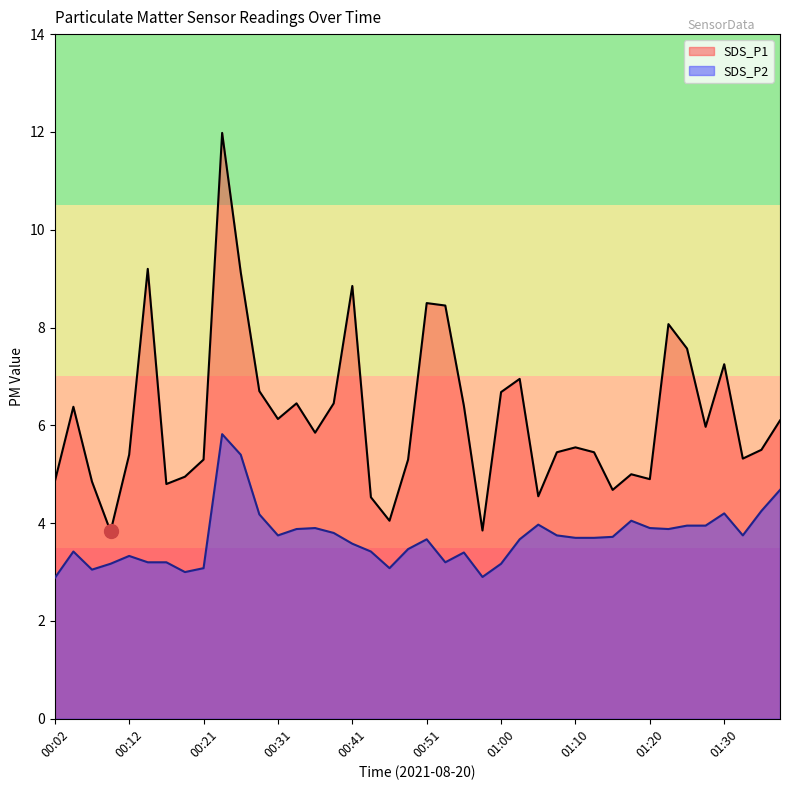

How many lines are shown in the chart?

2